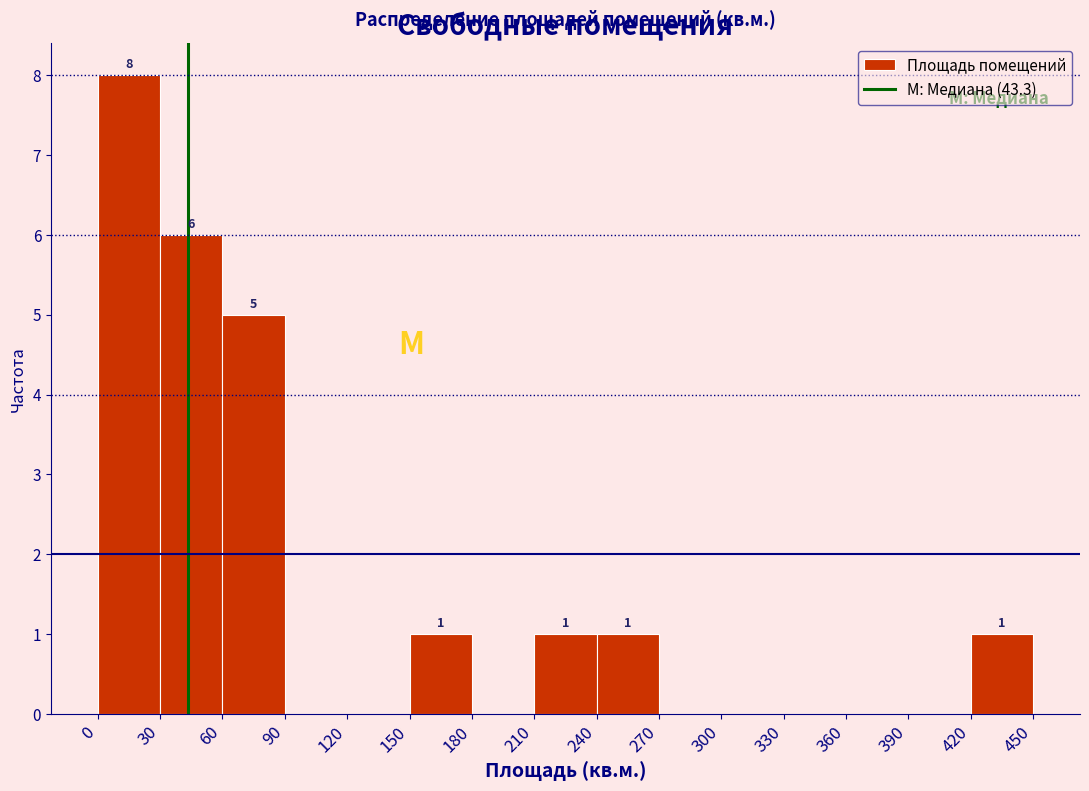

Over which range of the x-axis is the bar tallest?

0 to 30